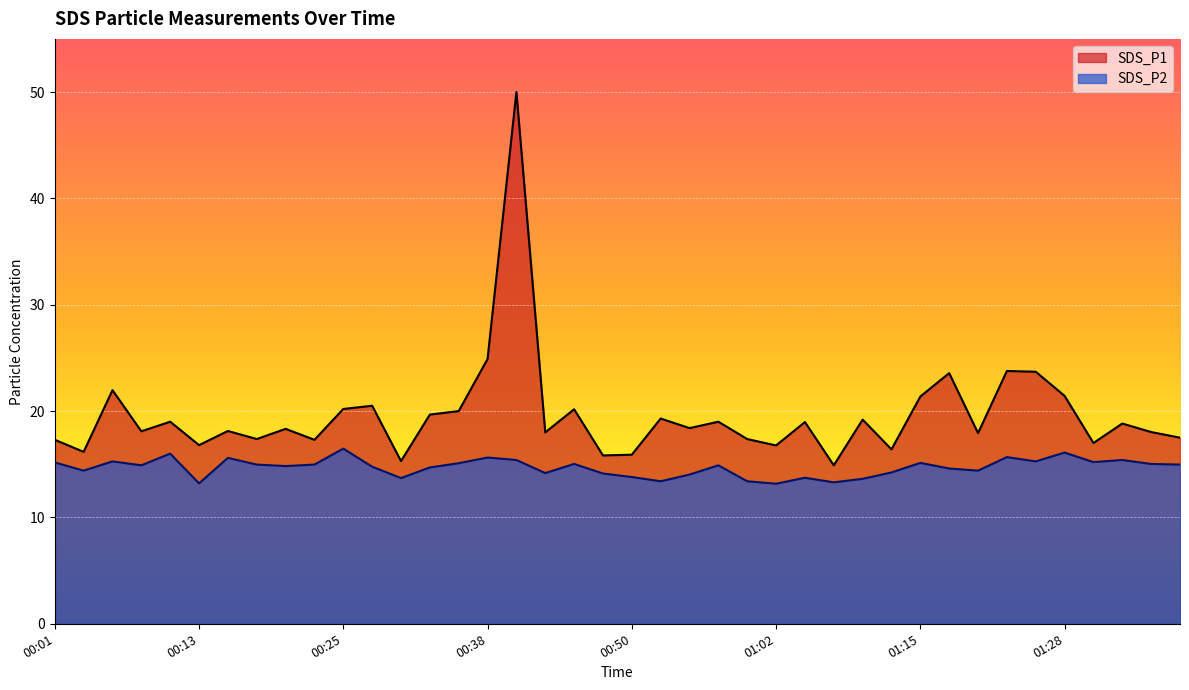

At how many categories does at least one series exceed 13?

40